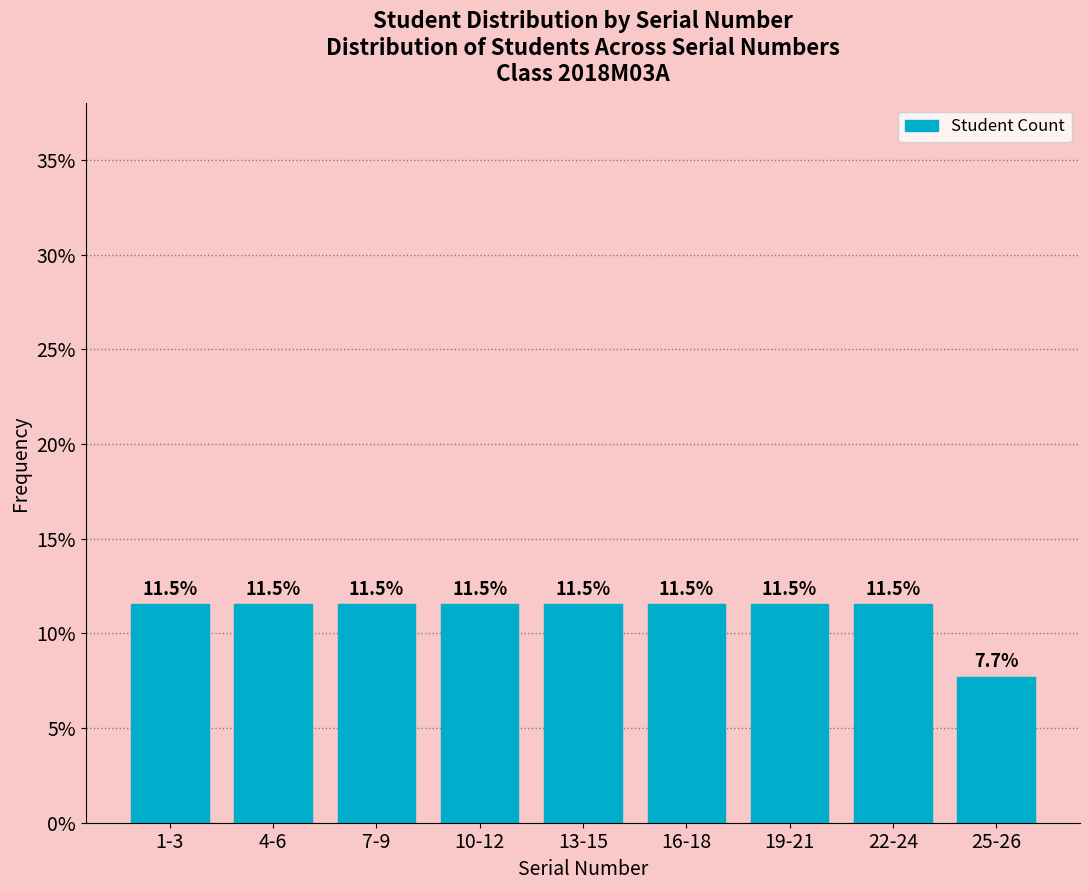

Reading right to left, extract all data points from this chart.

25-26=7.7	22-24=11.5	19-21=11.5	16-18=11.5	13-15=11.5	10-12=11.5	7-9=11.5	4-6=11.5	1-3=11.5